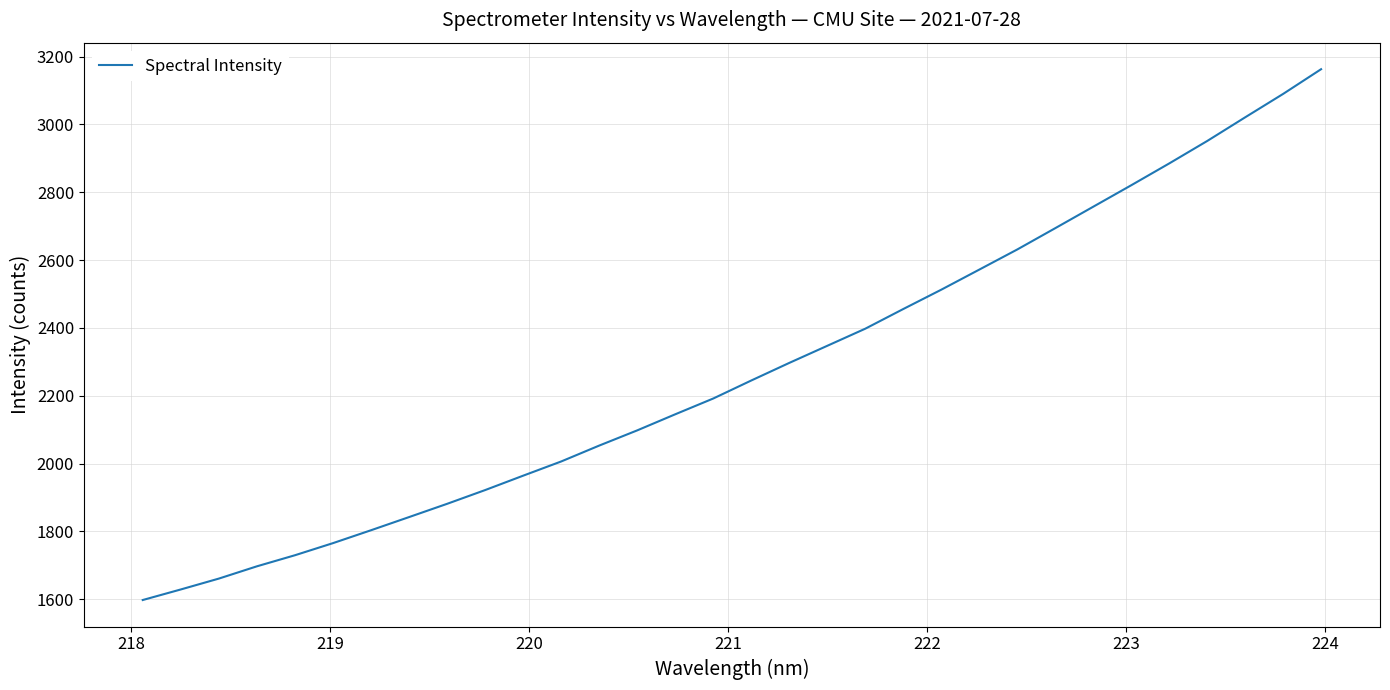

What is the greatest value displayed?

3163.0